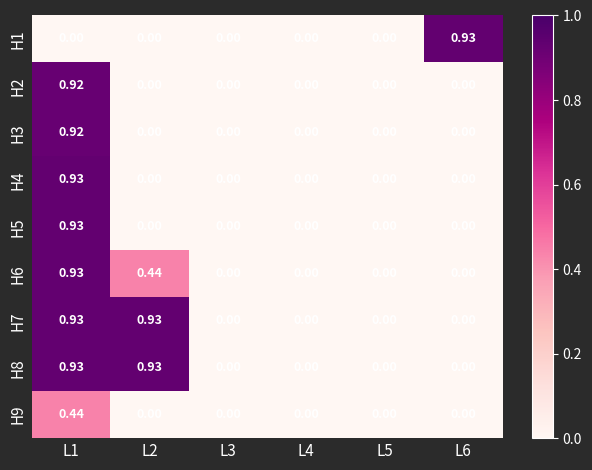

Is the value of H7 at L1 greater than the value of H9 at L5?

Yes